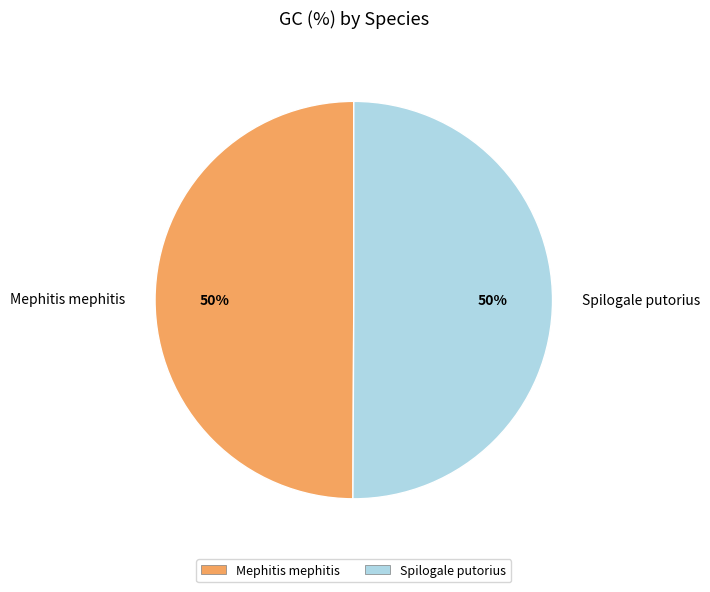

To the nearest percent, what is the average slice percentage?

50%